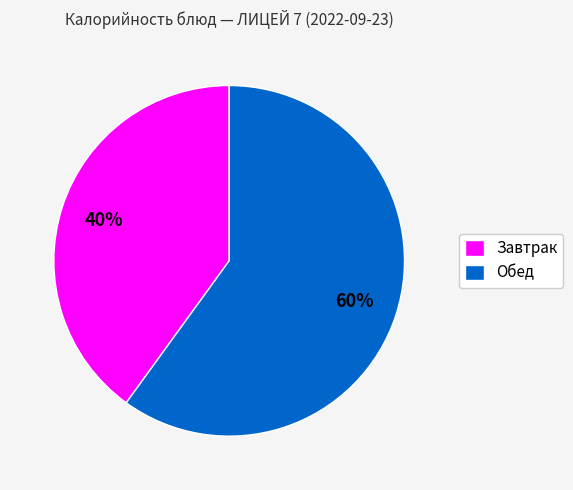

How many slices are in this pie chart?

2